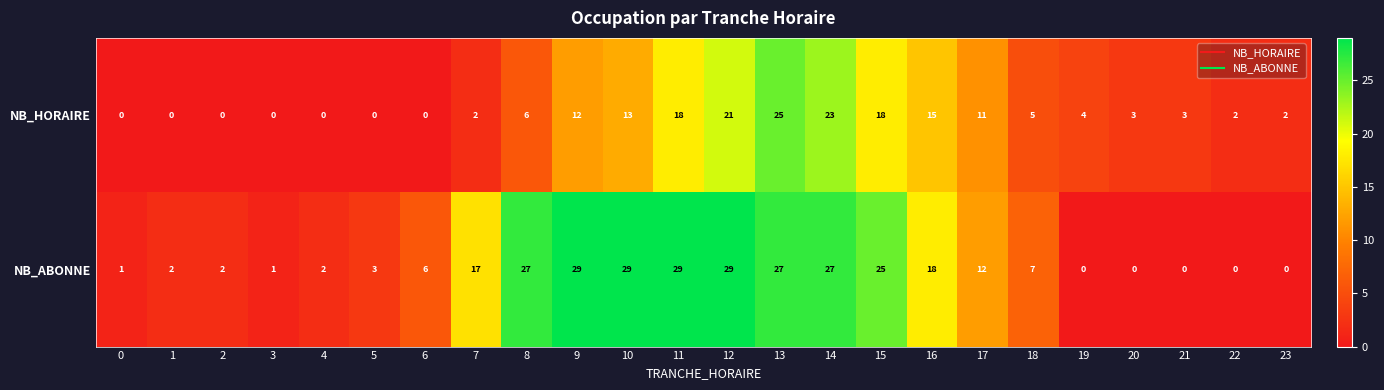

List the series in order of their overall mean, lowest first.

NB_HORAIRE, NB_ABONNE